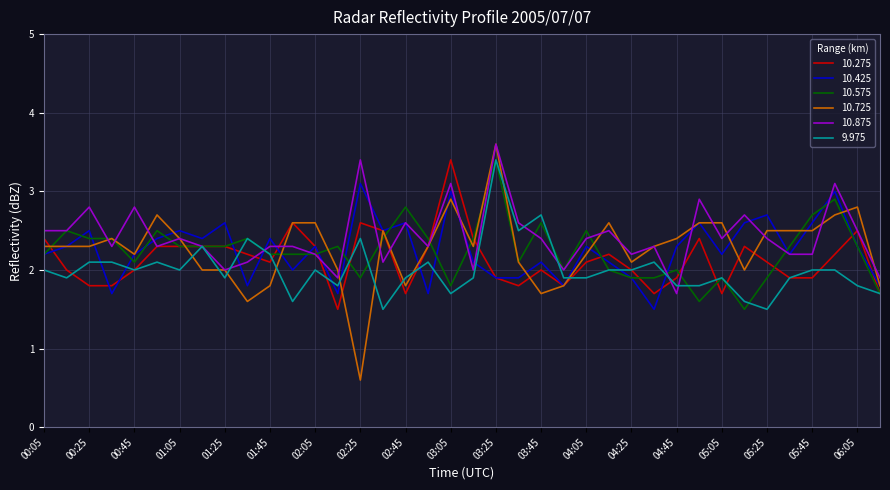

What is the highest value of the 10.425 series?

3.1